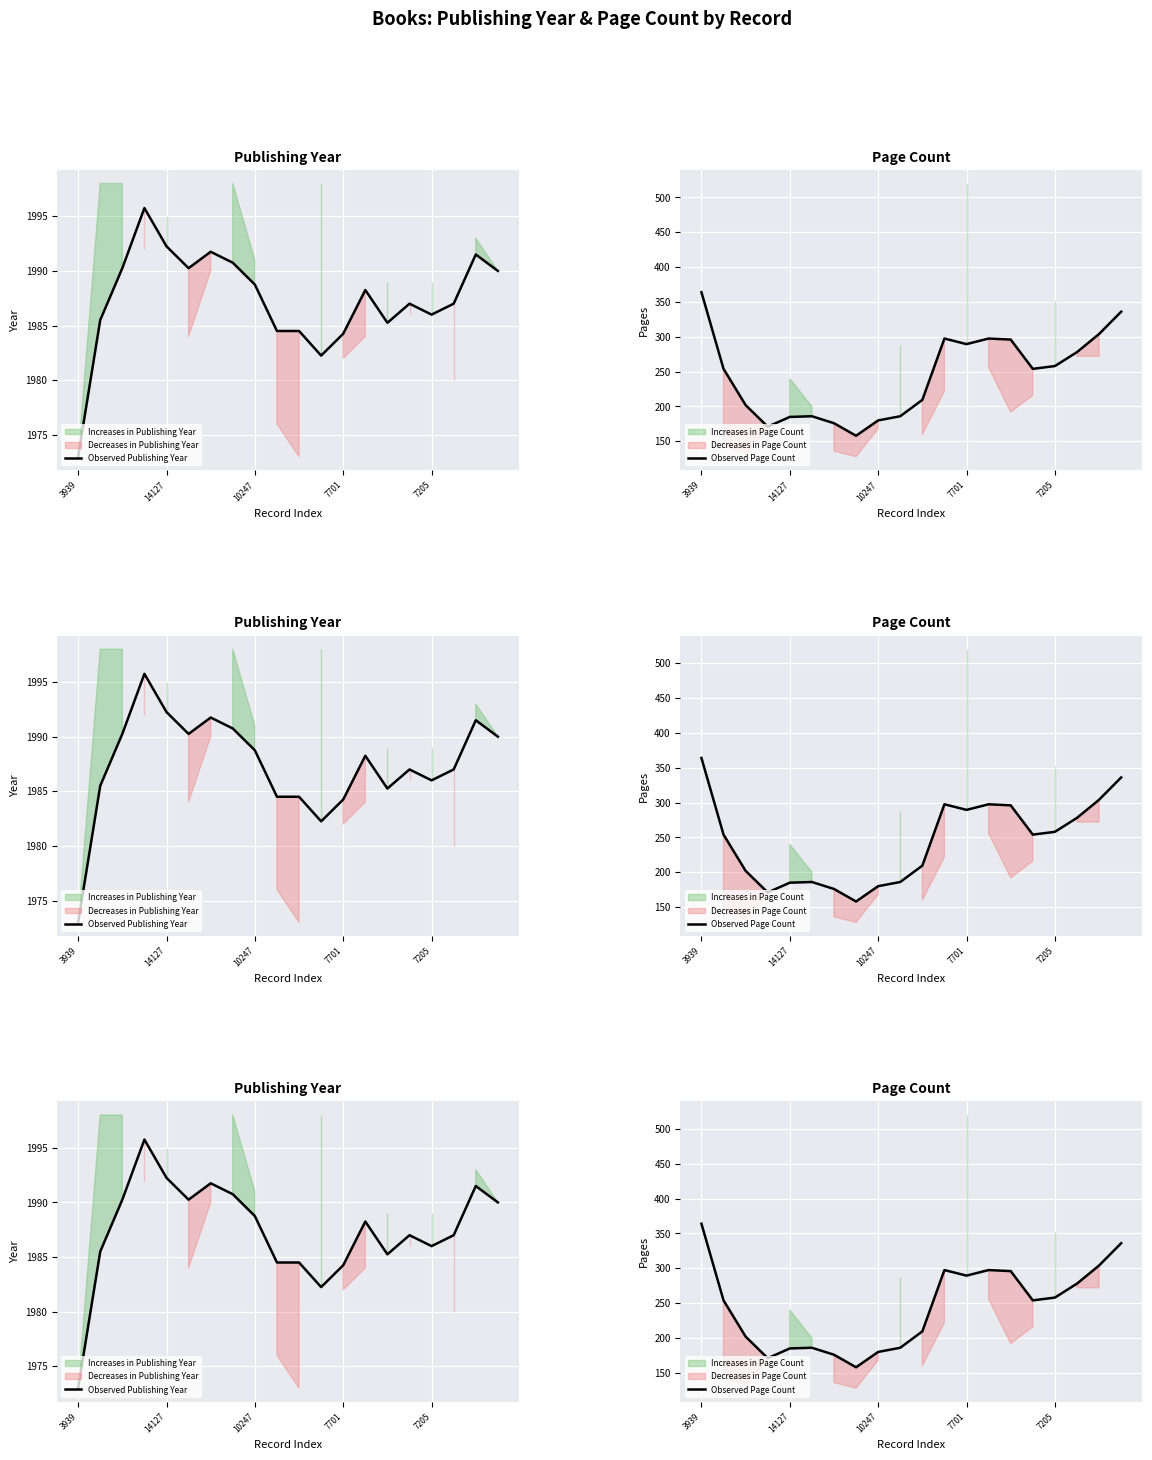

True or false: Observed Publishing Year has more than 1 points higher than both neighbors.

True